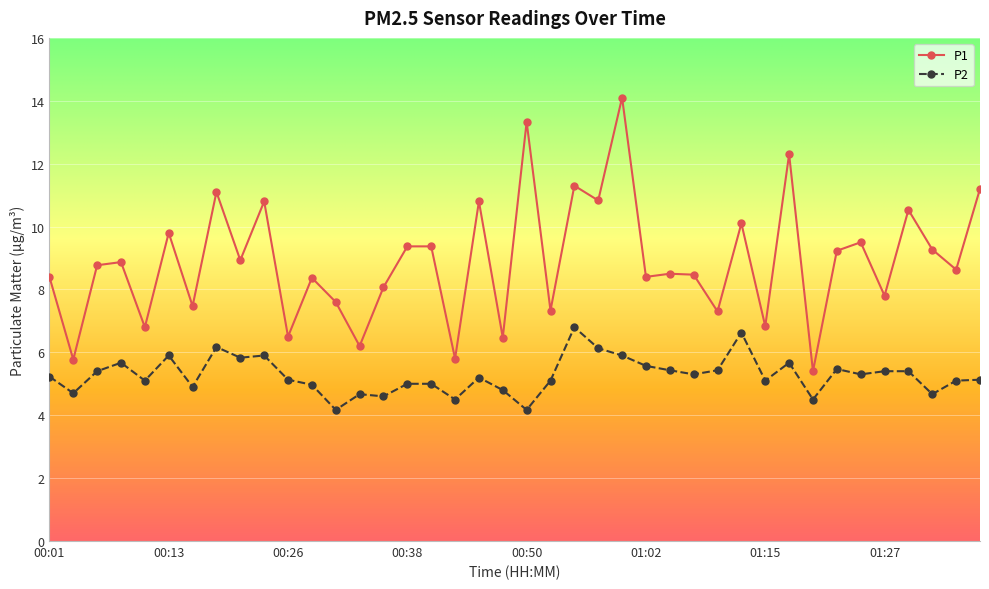

What is the minimum value for P2?

4.2